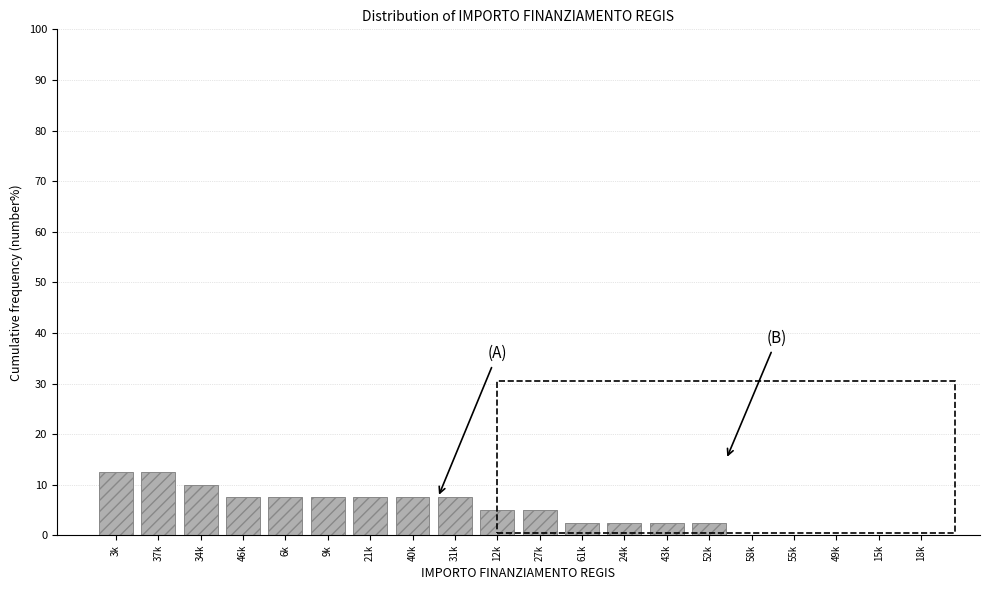

Reading left to right, extract all data points from this chart.

3k=12.5	37k=12.5	34k=10.0	46k=7.5	6k=7.5	9k=7.5	21k=7.5	40k=7.5	31k=7.5	12k=5.0	27k=5.0	61k=2.5	24k=2.5	43k=2.5	52k=2.5	58k=0.0	55k=0.0	49k=0.0	15k=0.0	18k=0.0